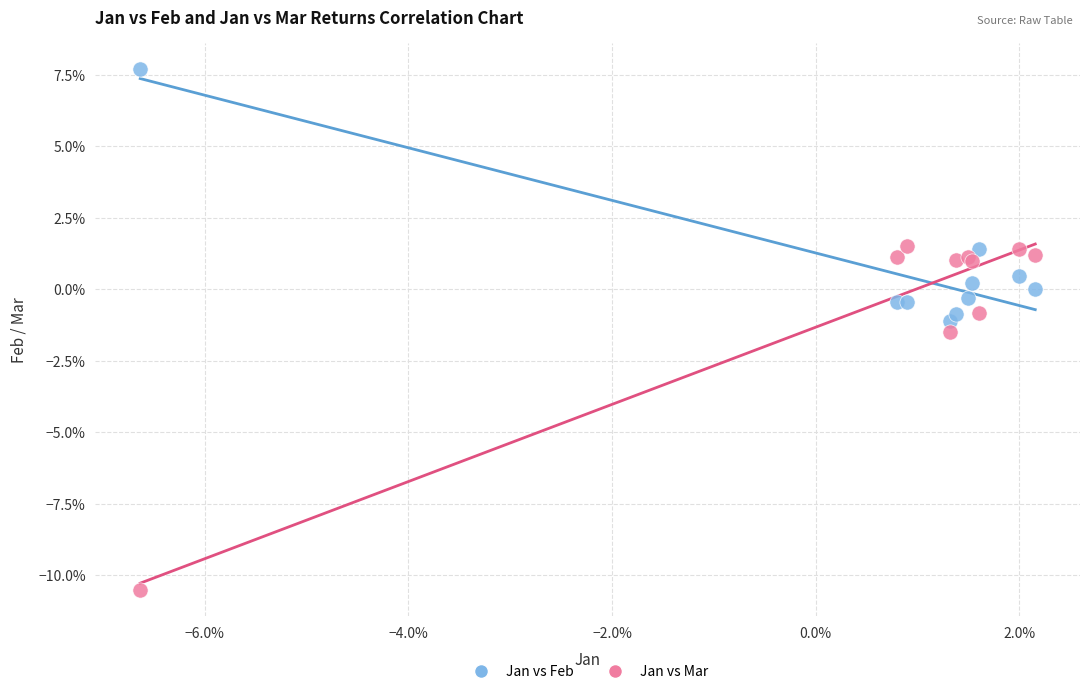

What are all the series names shown in the legend?

Jan vs Feb, Jan vs Mar